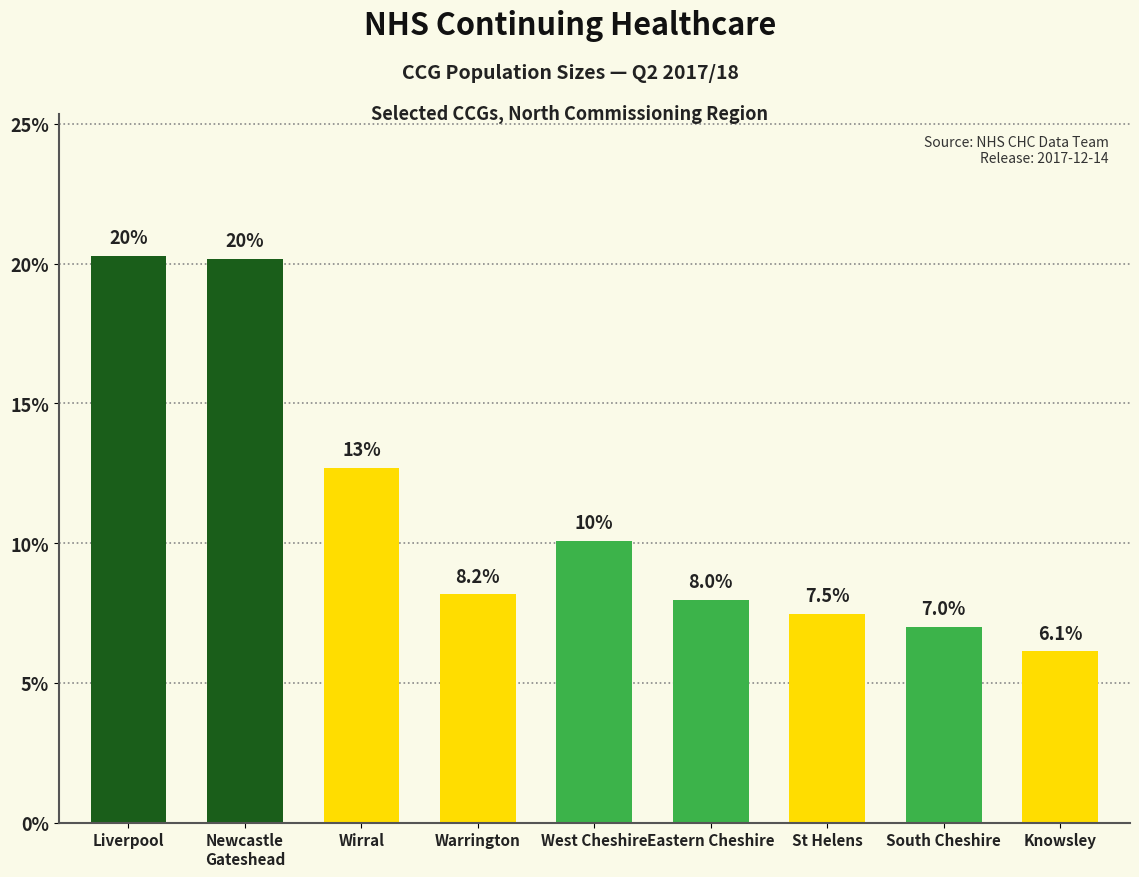

The chart shows a value of 7.0 at South Cheshire. True or false?

True